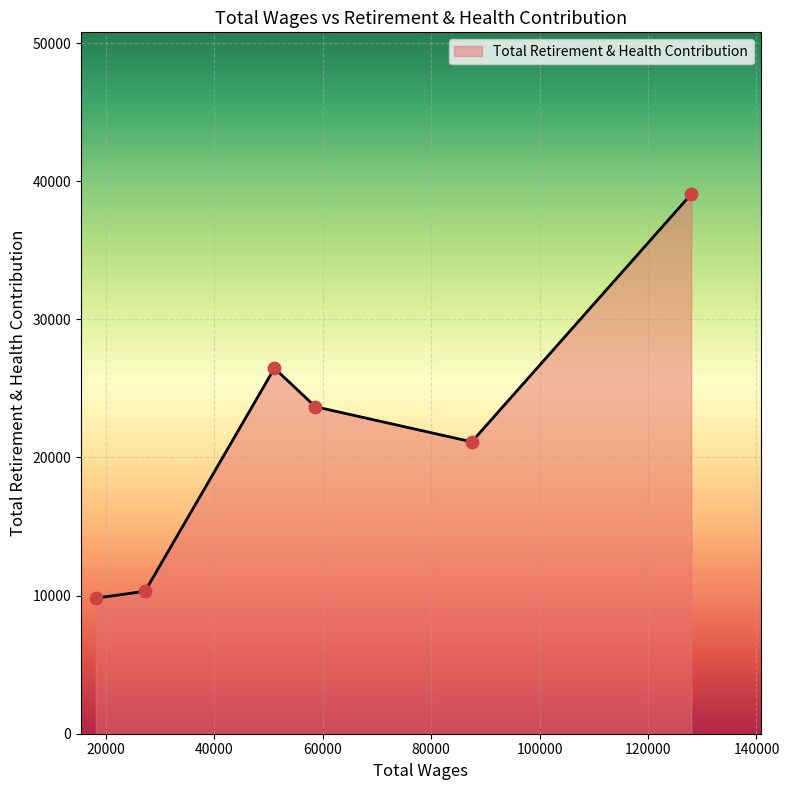

True or false: the data has more than 1 interior local peaks.

False